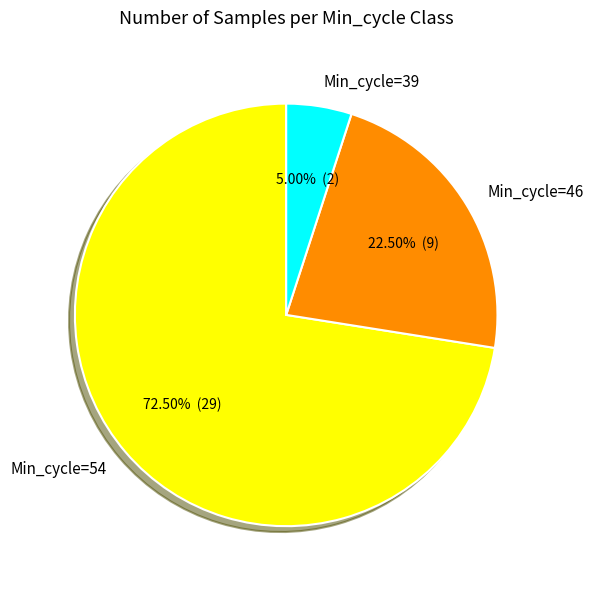

What is the majority slice?

Min_cycle=54